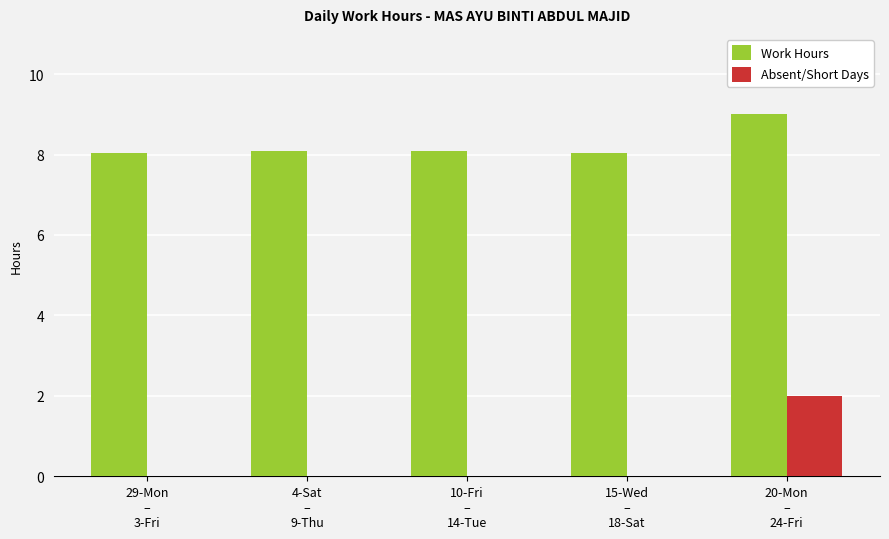

How many groups of bars are there?

5